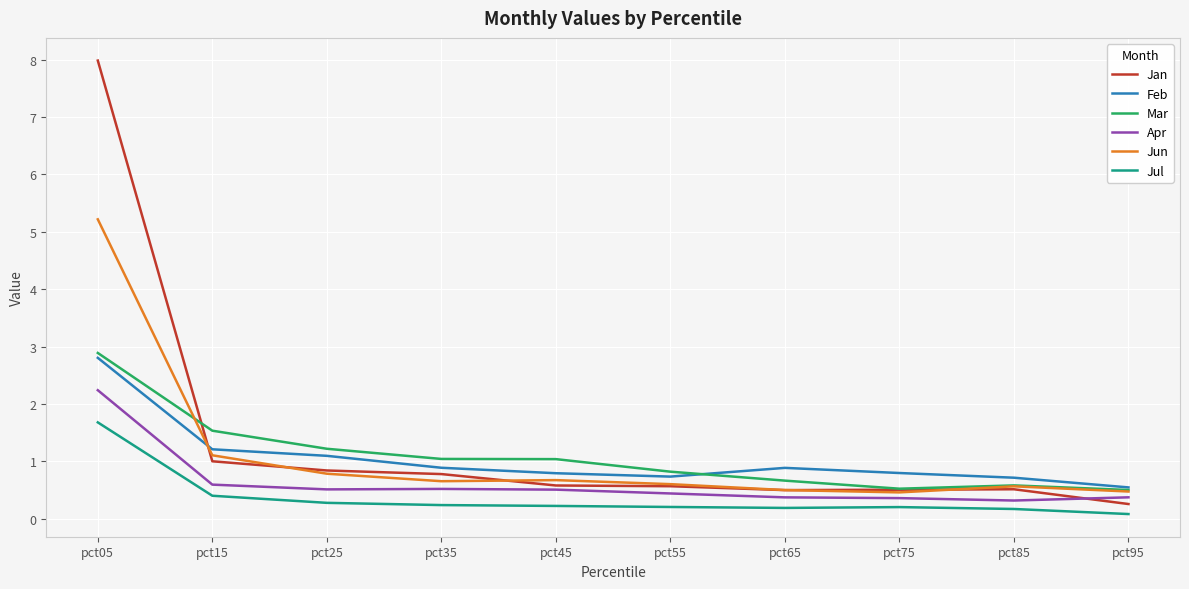

True or false: Mar has a value of 0.6 at pct85.

True